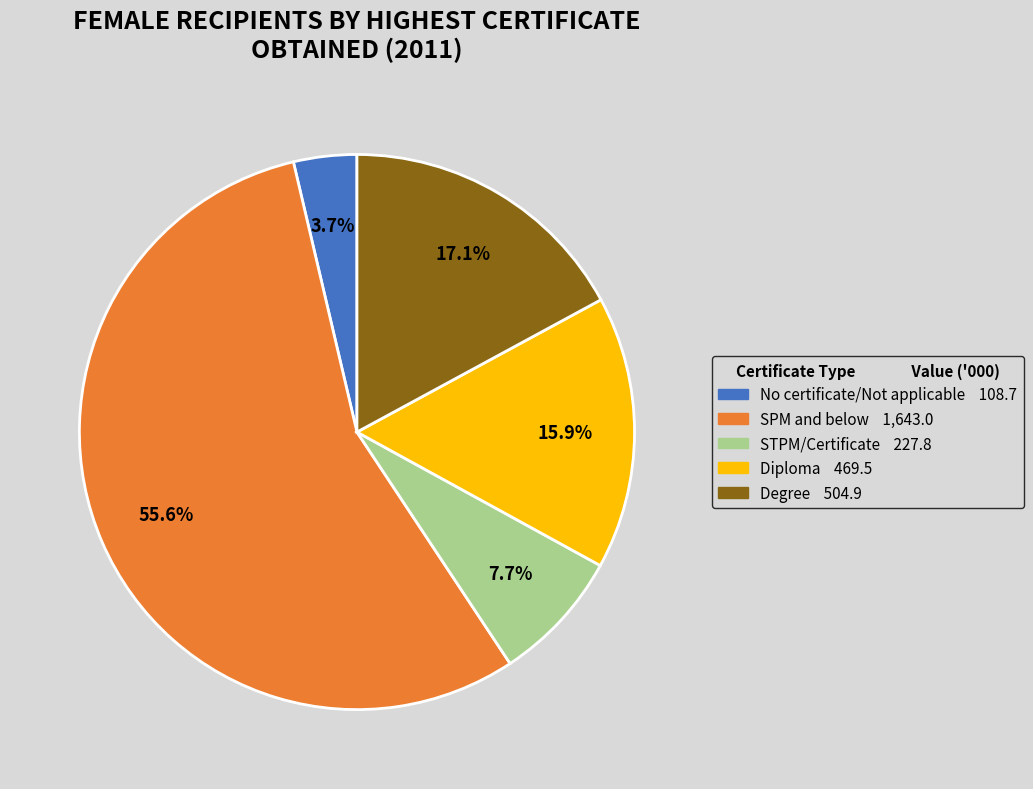

Which slice is the smallest?

No certificate/Not applicable